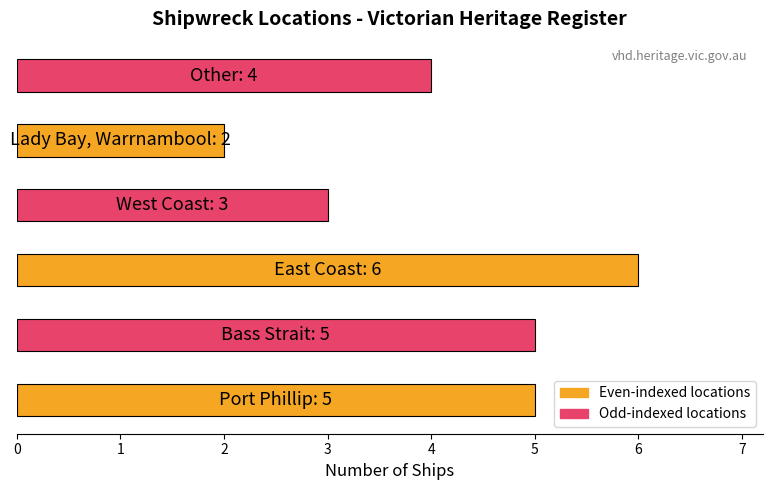

What is the difference between the maximum and second lowest values?

3